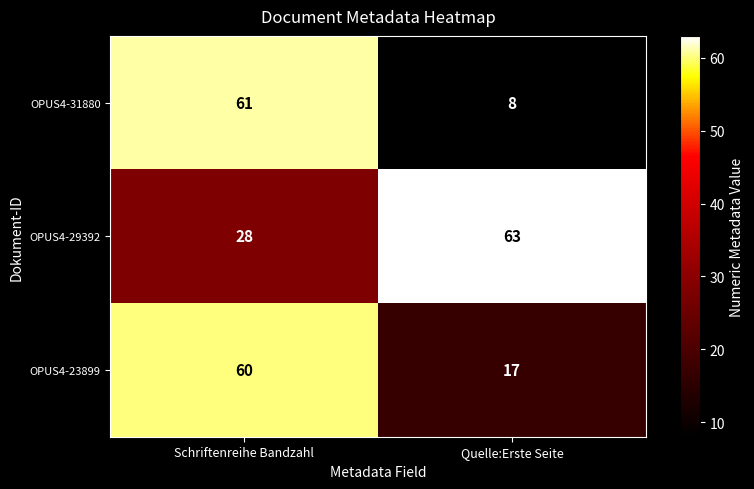

At which label is OPUS4-29392 closest to 45?

Schriftenreihe Bandzahl